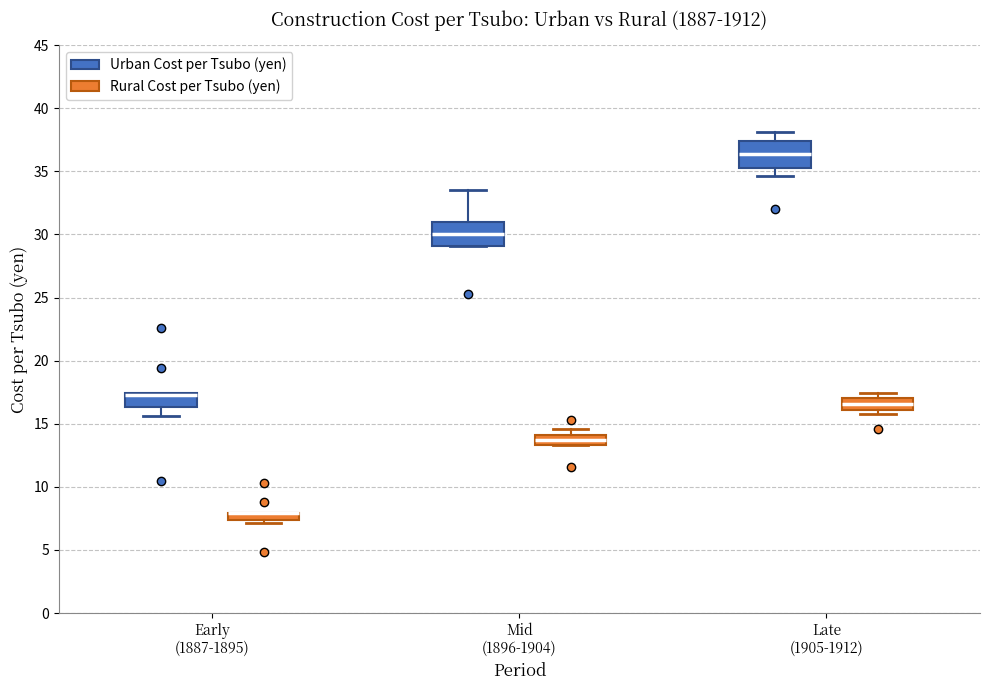

Where is the lower edge of the box for Late (1905-1912) (Rural Cost per Tsubo (yen)) on the y-axis? The values are not printed on the chart, so give them approximately, as read against the axis.

16.0